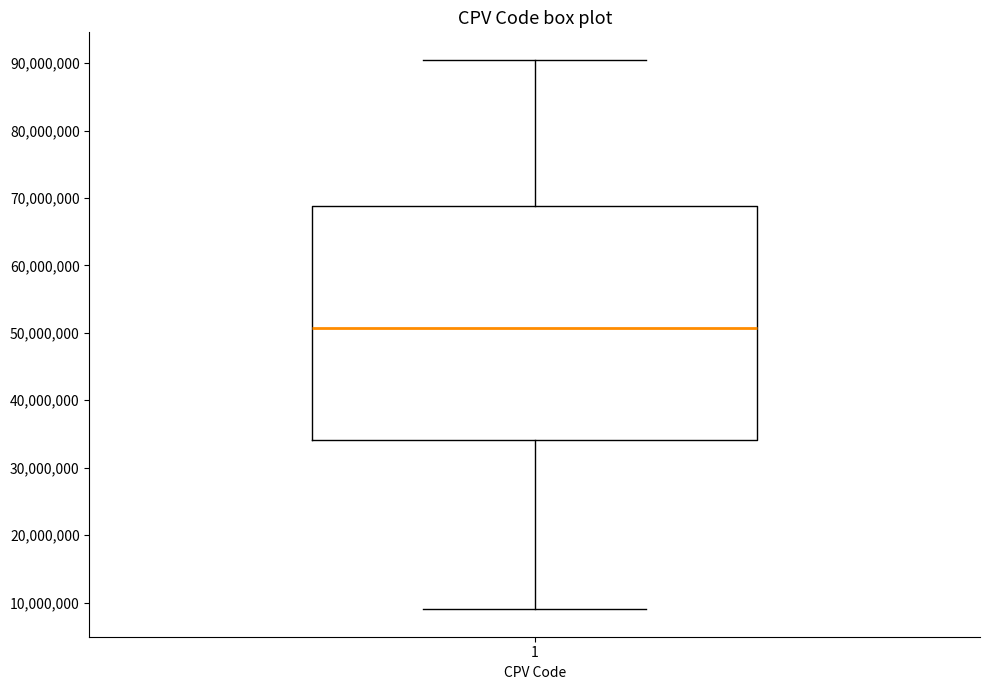

Read this box plot against the y-axis: the position of the median line, the range covered by the box, and the ends of both whiskers. The values are not printed on the chart, so give them approximately, as read against the axis.

median 51000000, box 34000000 to 69000000, whiskers 9000000 to 91000000